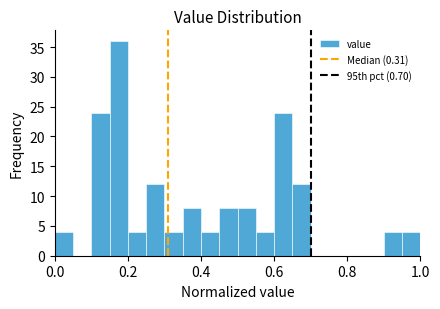

Around what value on the x-axis is the tallest bar? Give the approximate position of its centre, as read against the axis.

0.18